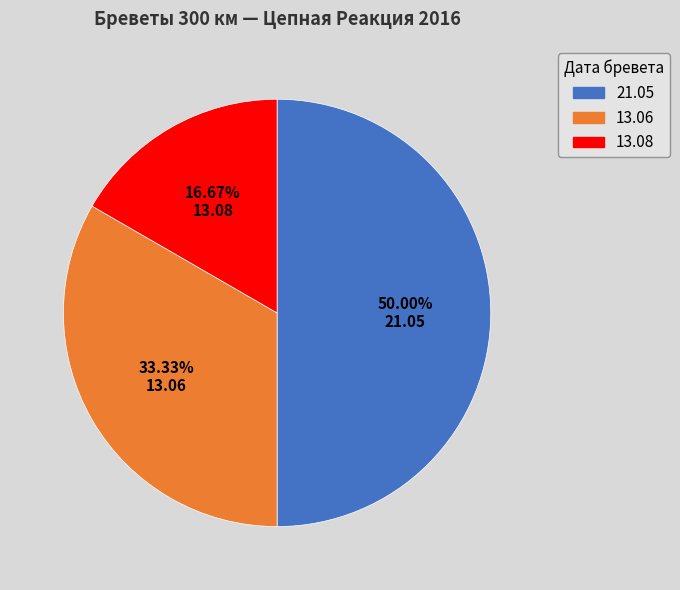

How many segments does this pie chart have?

3